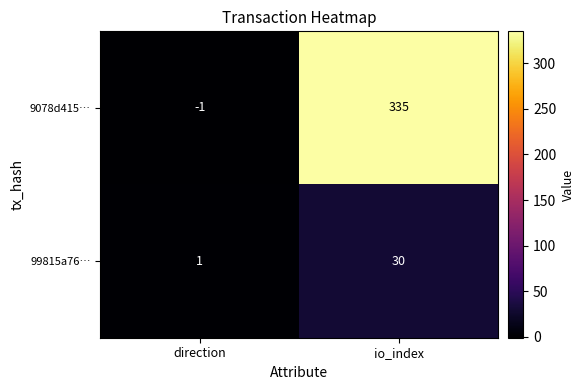

The value of 9078d415… at direction is -1. True or false?

True